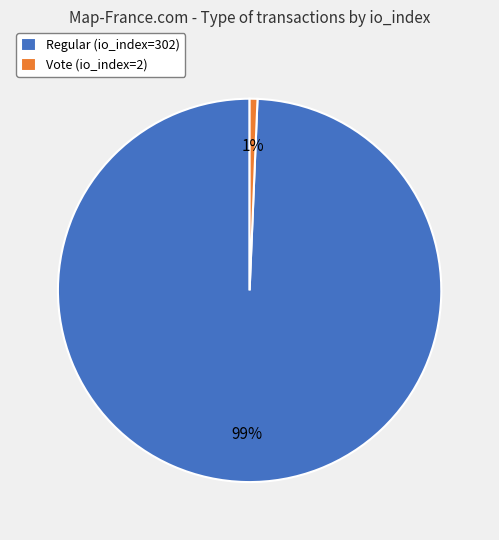

The Regular (io_index=302) slice represents 89% of the pie. True or false?

False